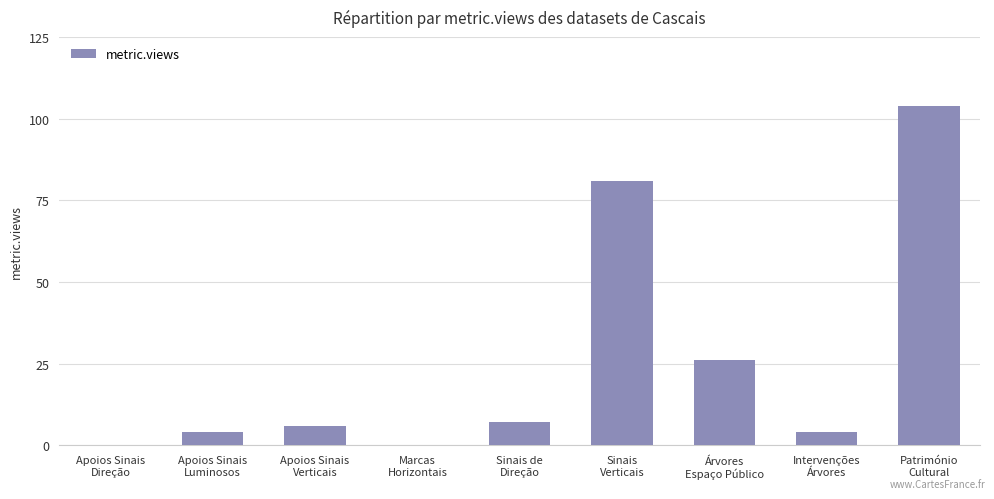

What is the sum of all values?

232